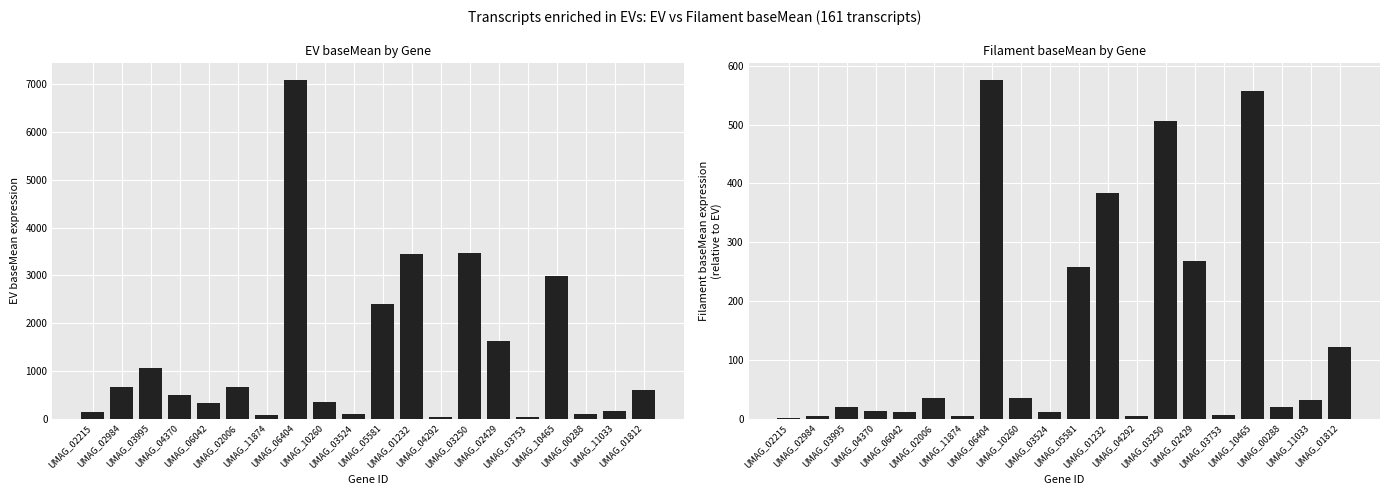

Which category has the highest value in the EV_baseMean series?

UMAG_06404